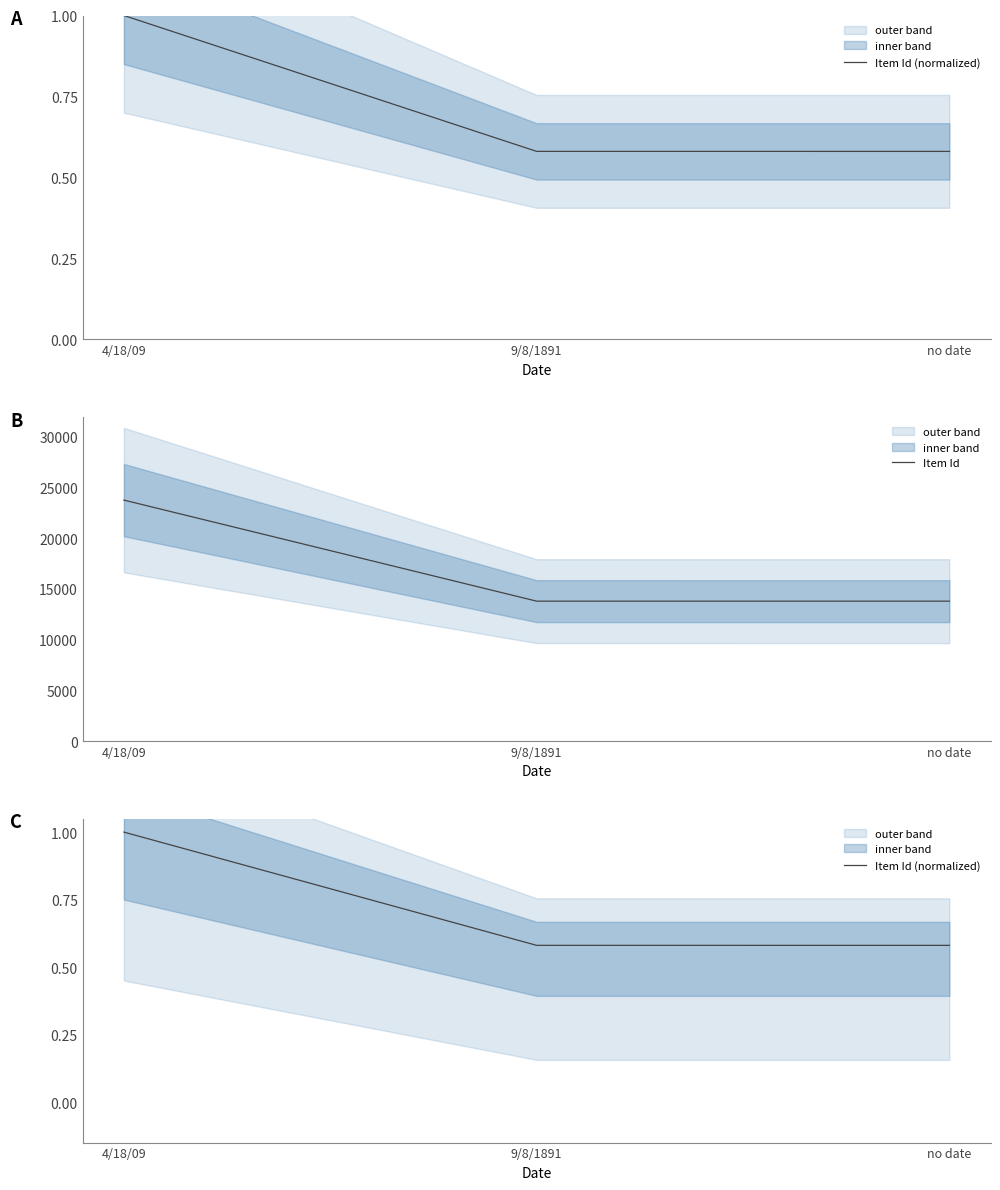

At which category does the chart reach its peak across all series?

4/18/09